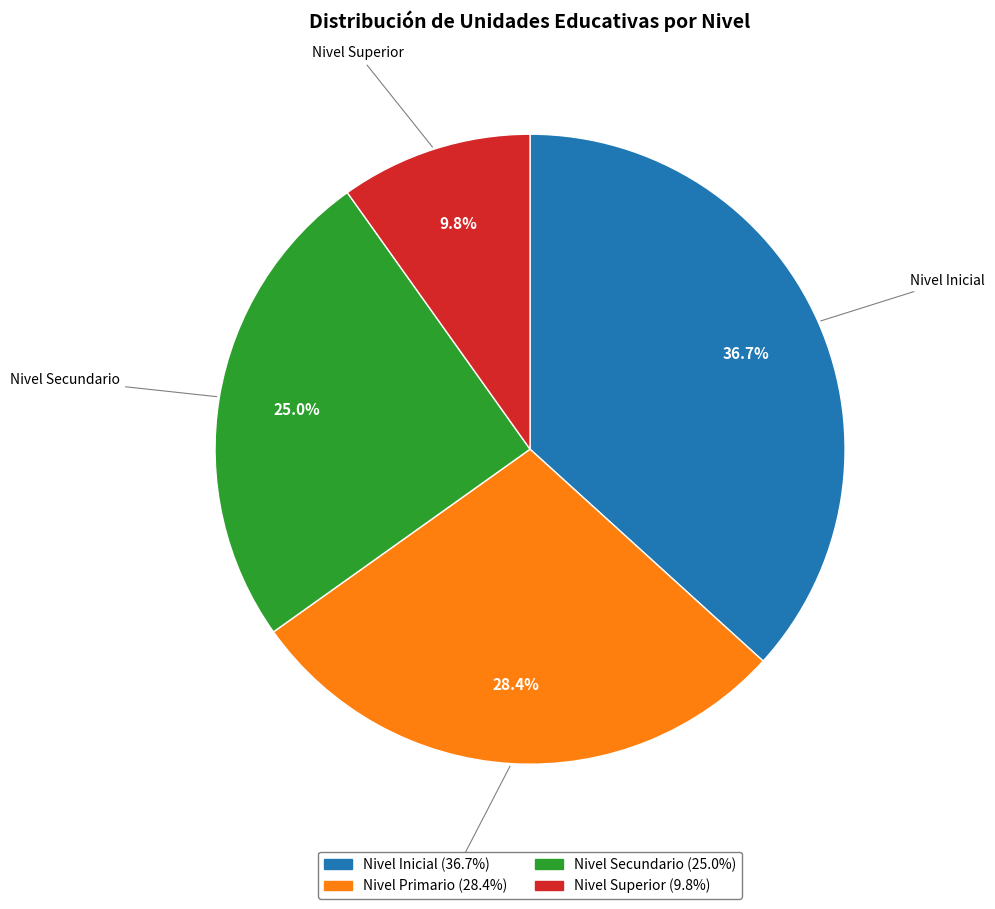

Which has a higher value, Nivel Inicial or Nivel Primario?

Nivel Inicial